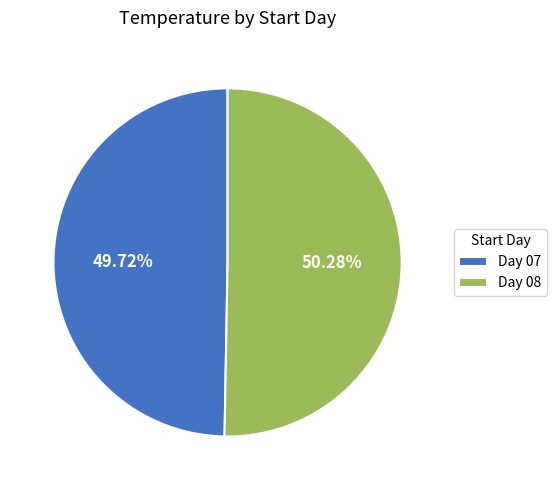

What is the majority slice?

Day 08